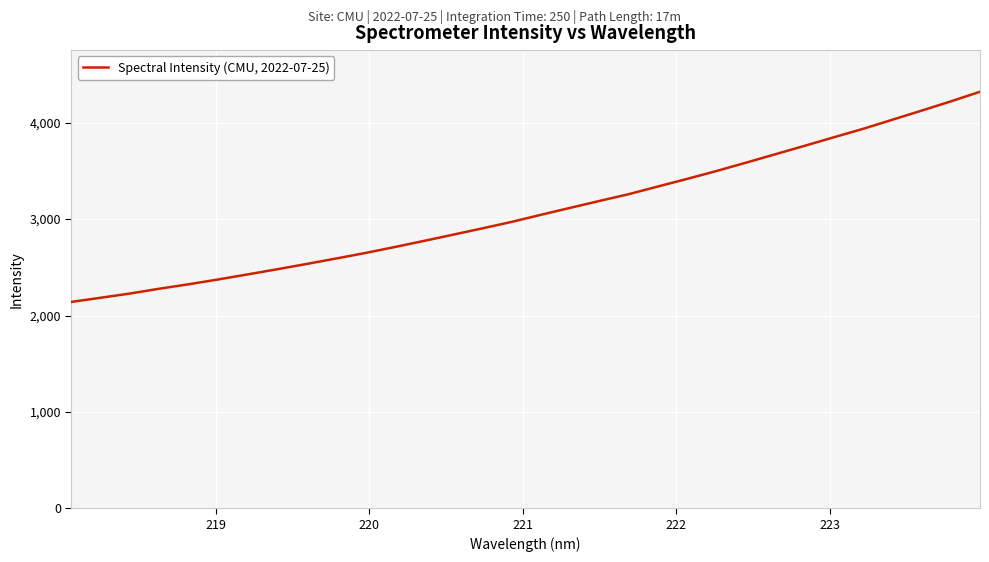

What is the smallest value displayed?

2141.1